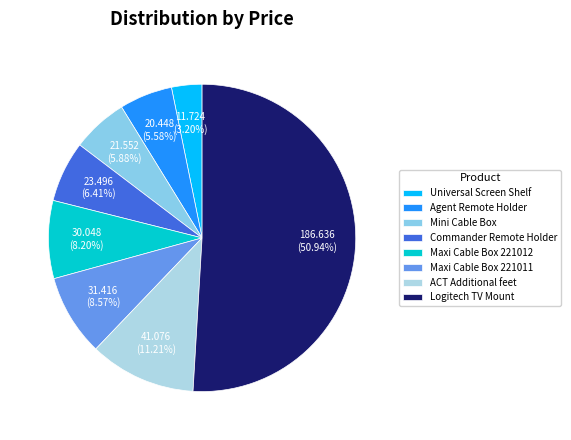

To the nearest percent, what is the difference between the largest and smallest slice percentages?

48%